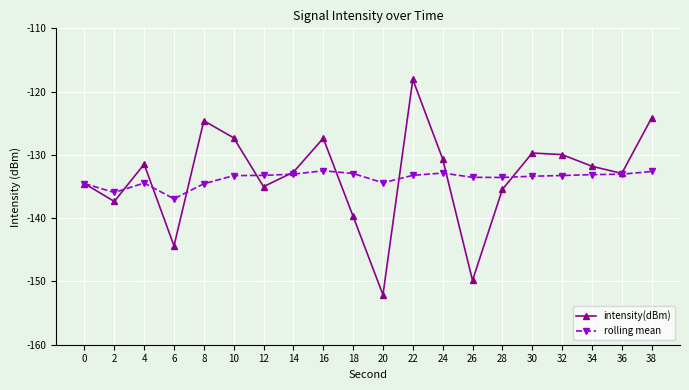

How many lines are shown in the chart?

2